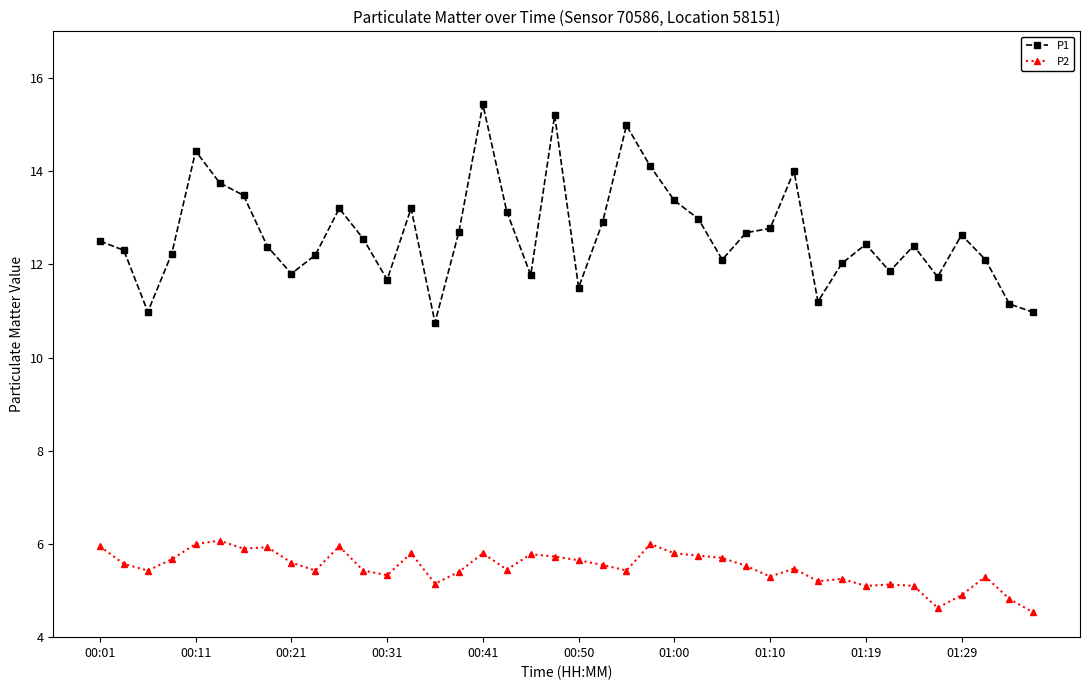

Is this an area chart (filled region under the line)?

No